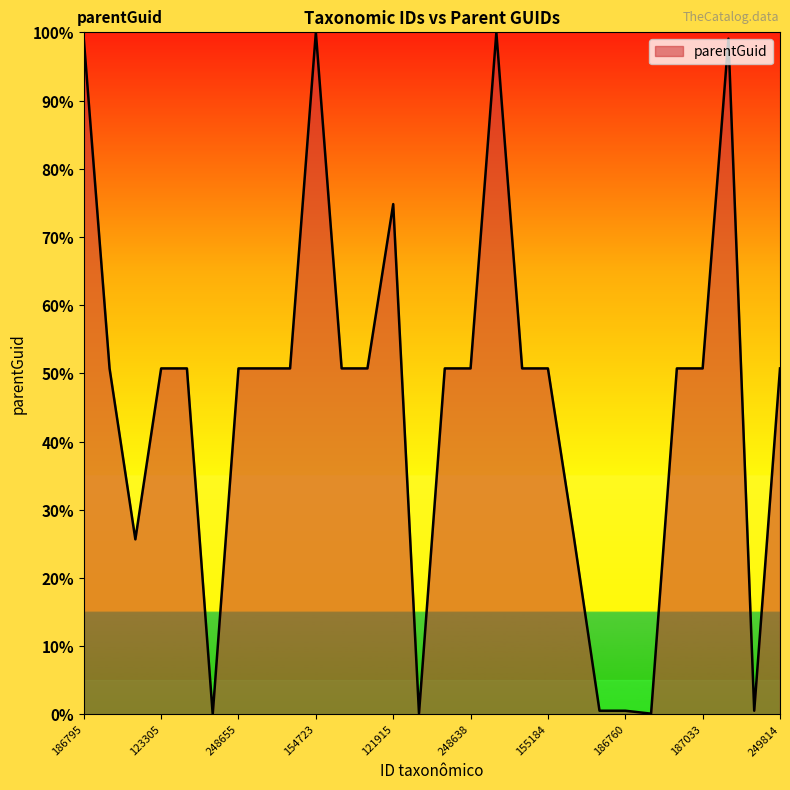

What is the difference between the maximum and minimum values?

100.0